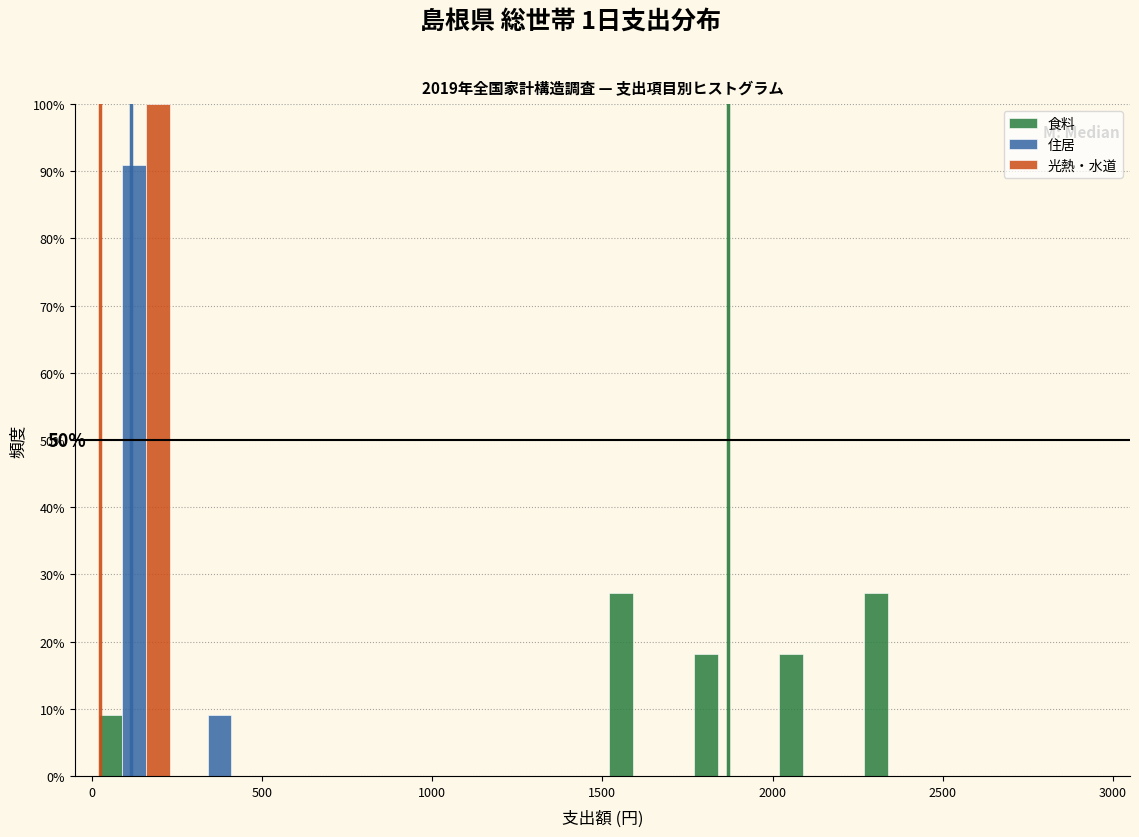

In the 光熱・水道 series, which range on the x-axis has the tallest bar?

0 to 250